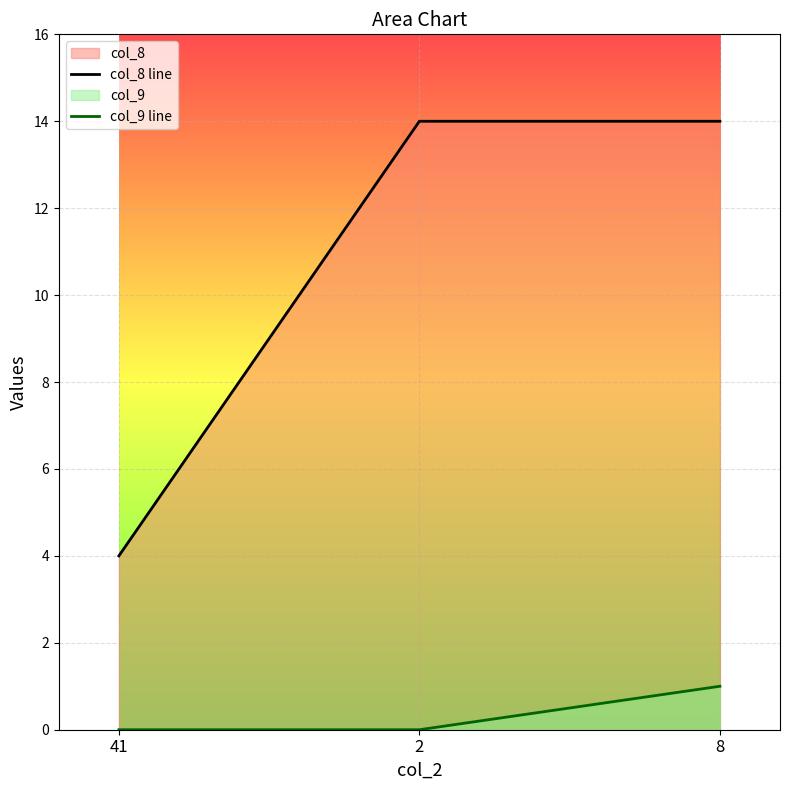

Between 2 and 8, which series saw the biggest shift?

col_9 line